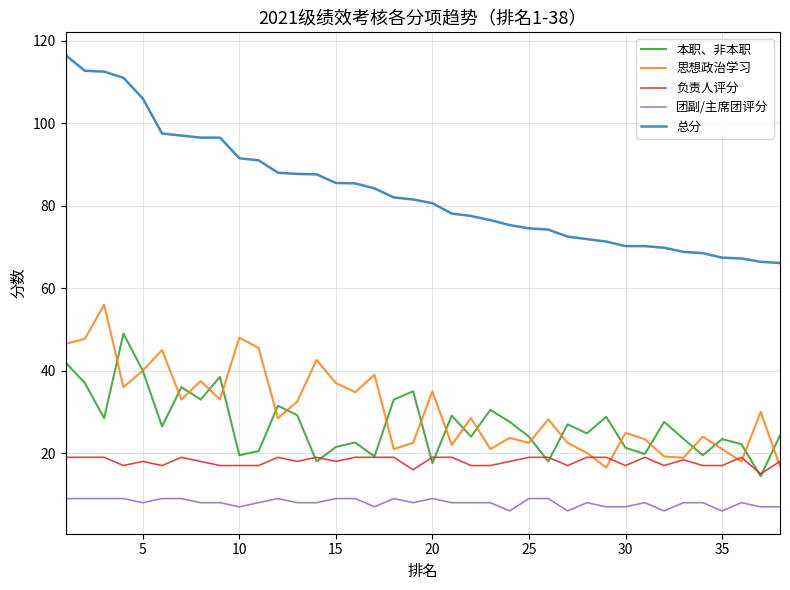

Which series has the largest total across all categories?

总分